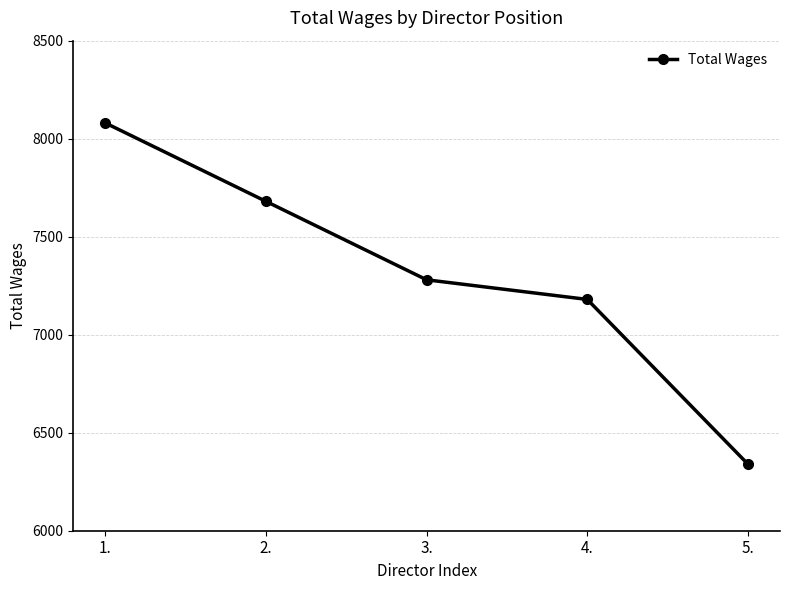

Reading left to right, what are all the values shown in this chart?

1.=8080	2.=7680	3.=7280	4.=7180	5.=6340